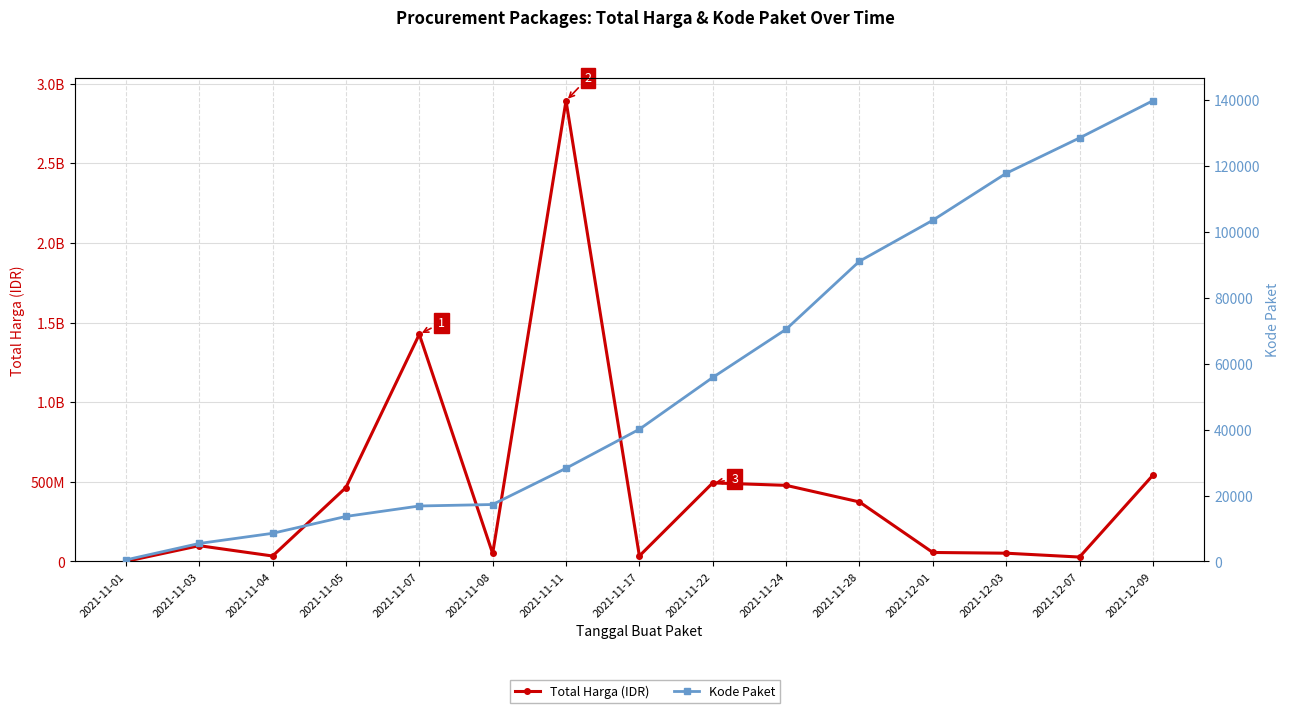

What position from the right is 2021-12-09?

1